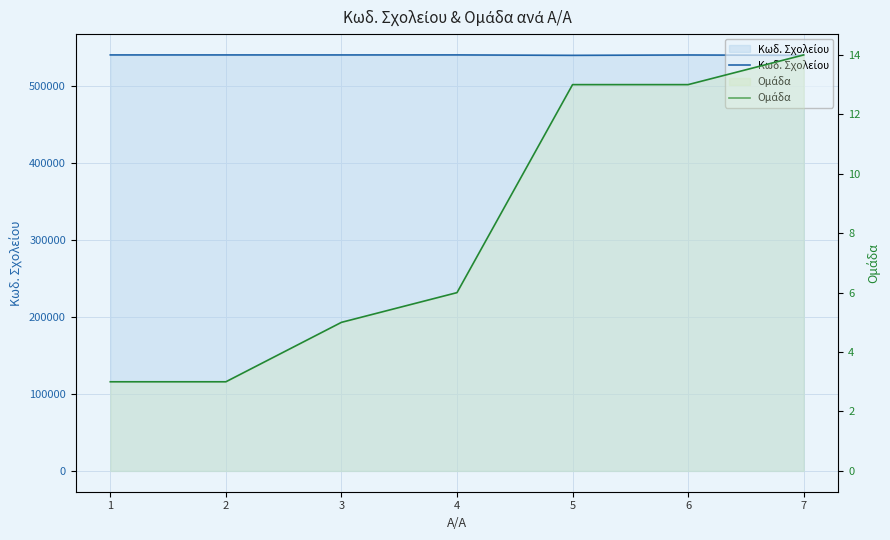

True or false: Ομάδα and Κωδ. Σχολείου intersect in this chart.

False